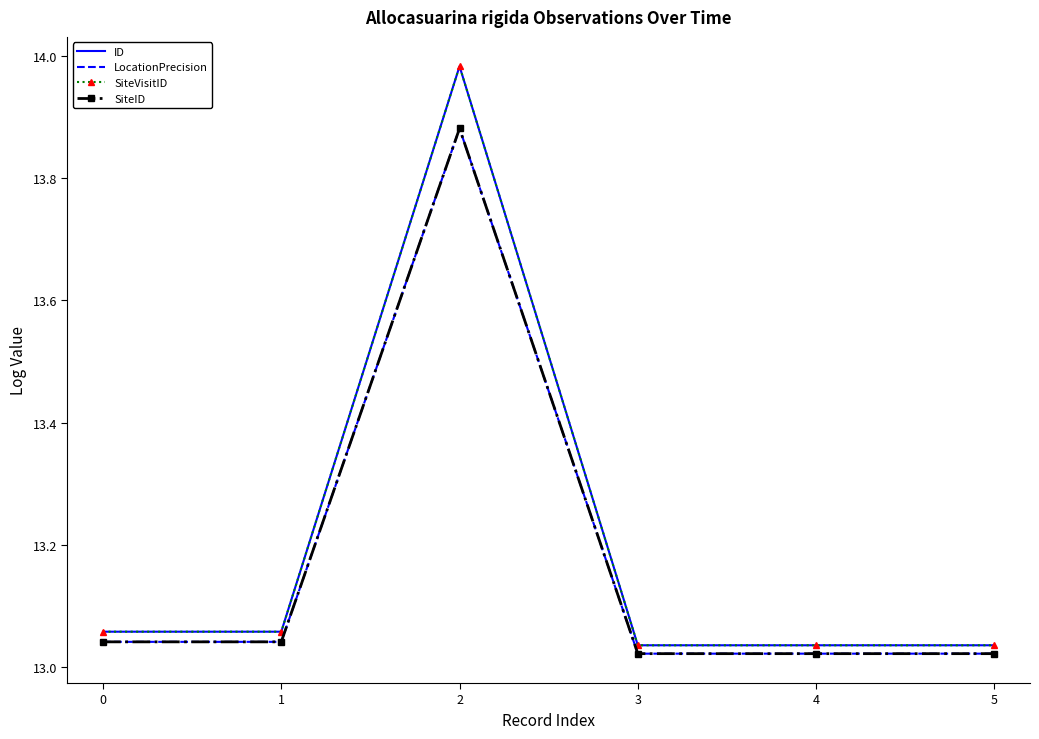

True or false: SiteVisitID and LocationPrecision intersect in this chart.

False